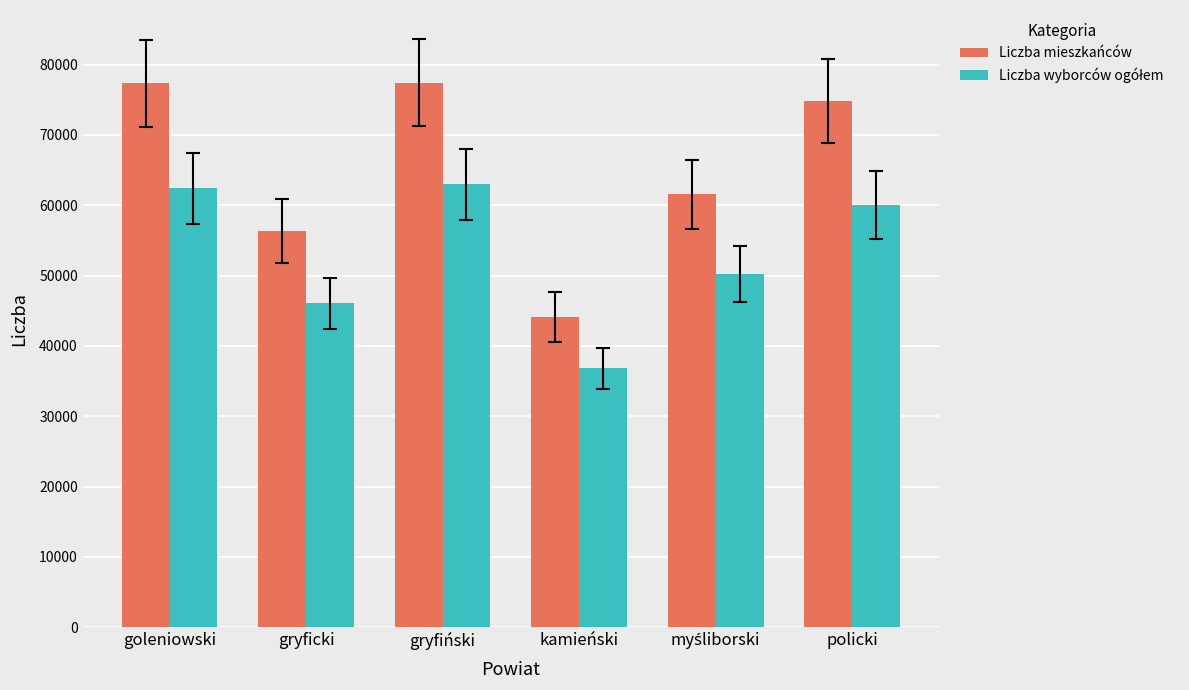

Which series has the largest range (max minus min)?

Liczba mieszkańców